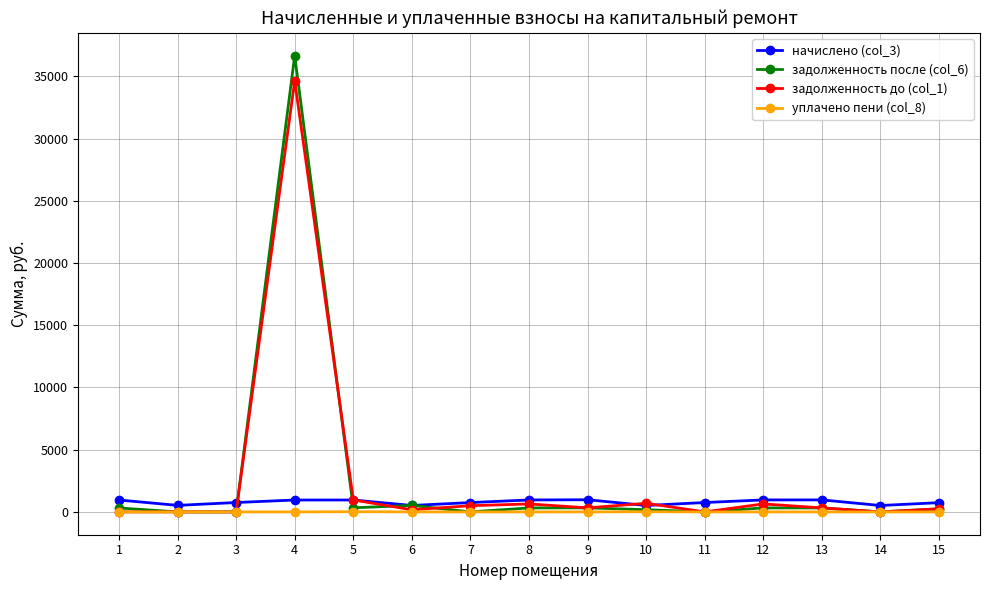

Is the value of уплачено пени (col_8) at 12 greater than the value of начислено (col_3) at 8?

No